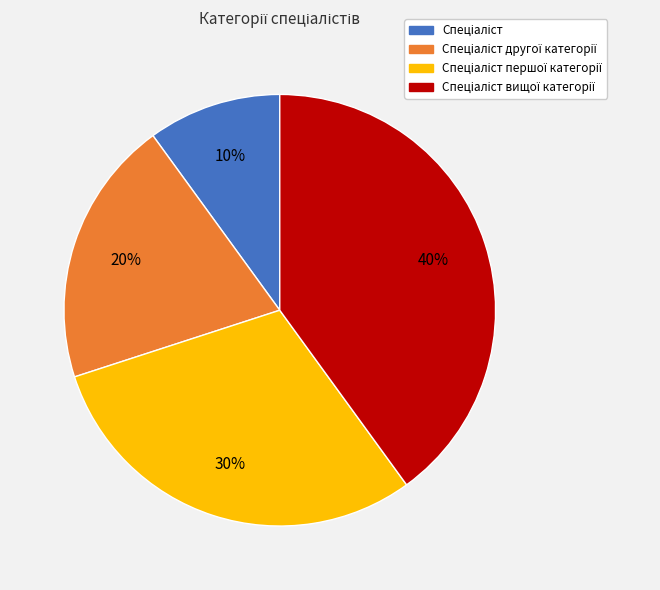

To the nearest percent, what is the average slice percentage?

25%